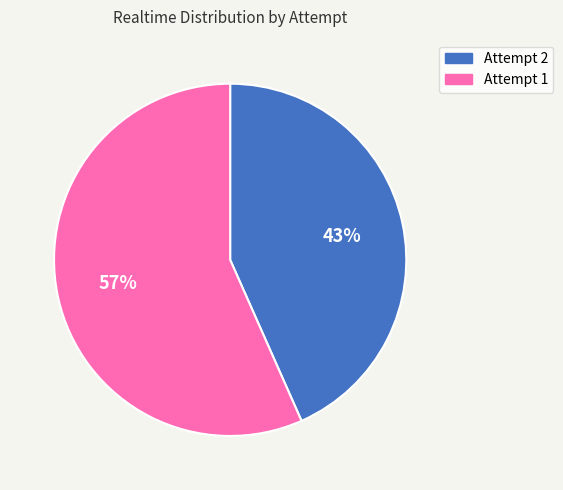

What is the ratio of the value at Attempt 1 to the value at Attempt 2?

1.3